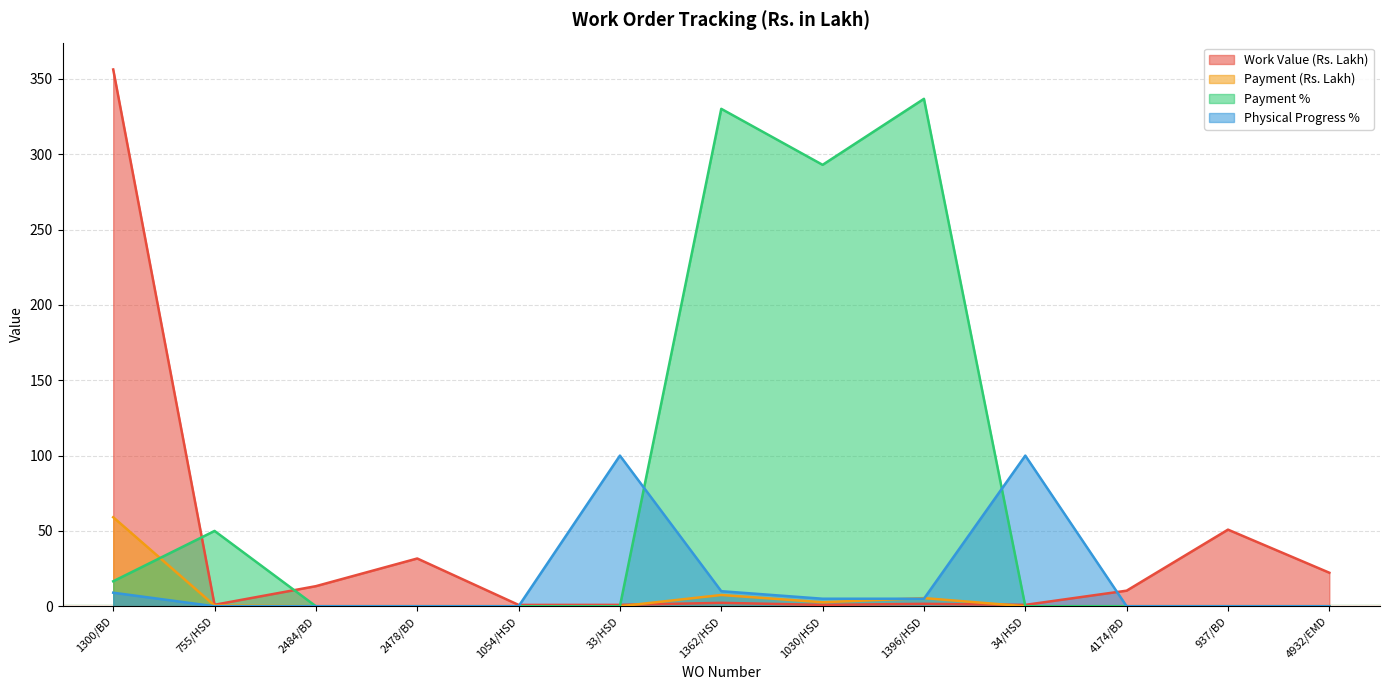

Reading left to right, transcribe all the data shown in this chart.

Work Value (Rs. Lakh): 1300/BD=356.3	755/HSD=1.0	2484/BD=13.3	2478/BD=31.7	1054/HSD=0.9	33/HSD=0.9	1362/HSD=2.3	1030/HSD=0.9	1396/HSD=1.6	34/HSD=0.9	4174/BD=10.3	937/BD=50.9	4932/EMD=22.3
Payment (Rs. Lakh): 1300/BD=59.1	755/HSD=0.5	2484/BD=0.0	2478/BD=0.0	1054/HSD=0.0	33/HSD=0.0	1362/HSD=7.5	1030/HSD=2.7	1396/HSD=5.4	34/HSD=0.0	4174/BD=0.0	937/BD=0.0	4932/EMD=0.0
Payment %: 1300/BD=16.6	755/HSD=50.0	2484/BD=0.0	2478/BD=0.0	1054/HSD=0.0	33/HSD=0.0	1362/HSD=330.2	1030/HSD=293.0	1396/HSD=336.8	34/HSD=0.0	4174/BD=0.0	937/BD=0.0	4932/EMD=0.0
Physical Progress %: 1300/BD=9.0	755/HSD=0.0	2484/BD=0.0	2478/BD=0.0	1054/HSD=0.0	33/HSD=100.0	1362/HSD=10.0	1030/HSD=5.0	1396/HSD=5.0	34/HSD=100.0	4174/BD=0.0	937/BD=0.0	4932/EMD=0.0